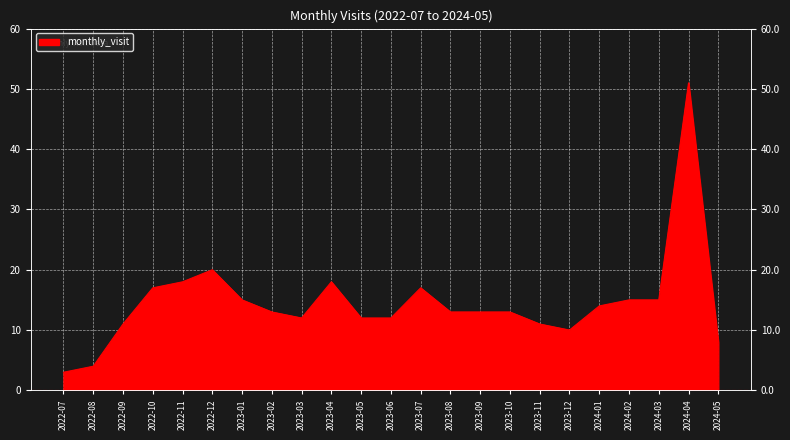

List the labels in order of value, largest first.

2024-04, 2022-12, 2022-11, 2023-04, 2022-10, 2023-07, 2023-01, 2024-02, 2024-03, 2024-01, 2023-02, 2023-08, 2023-09, 2023-10, 2023-03, 2023-05, 2023-06, 2022-09, 2023-11, 2023-12, 2024-05, 2022-08, 2022-07